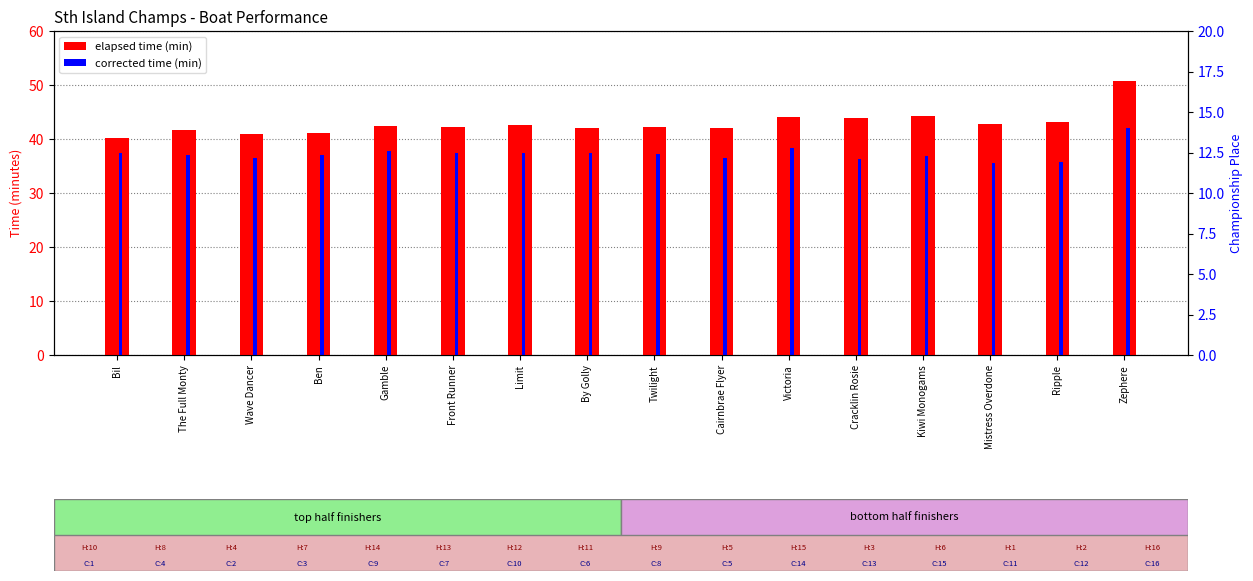

What is the maximum value for elapsed time (min)?

50.7